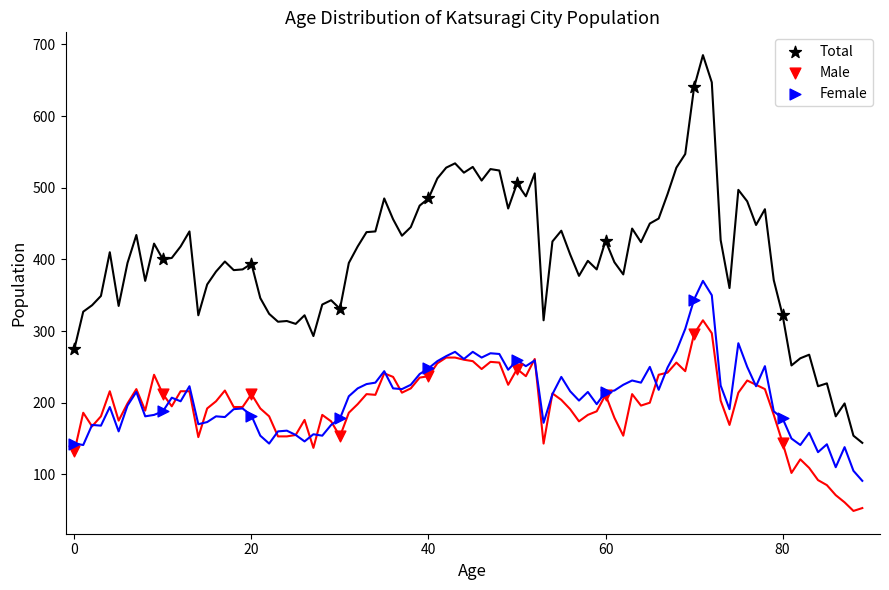

Which series reaches the maximum Y coordinate?

Total